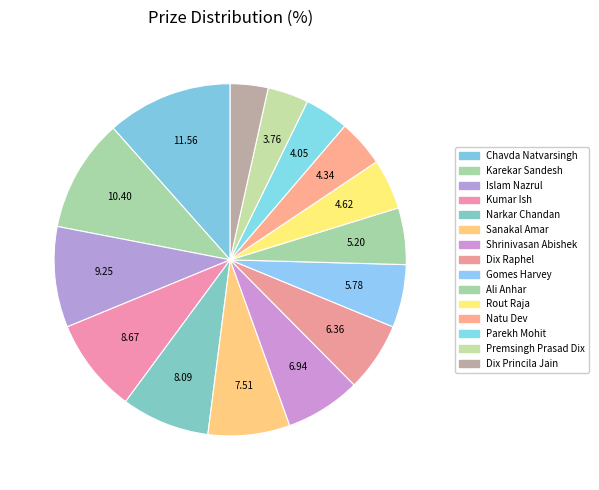

What is the smallest slice in the pie chart?

Dix Princila Jain